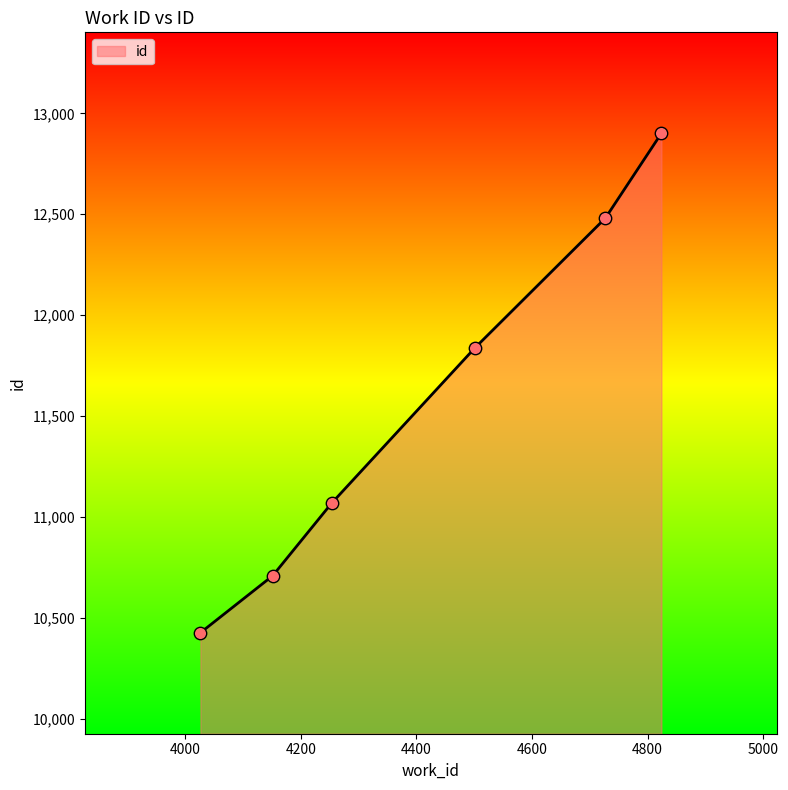

What is the average value?

11571